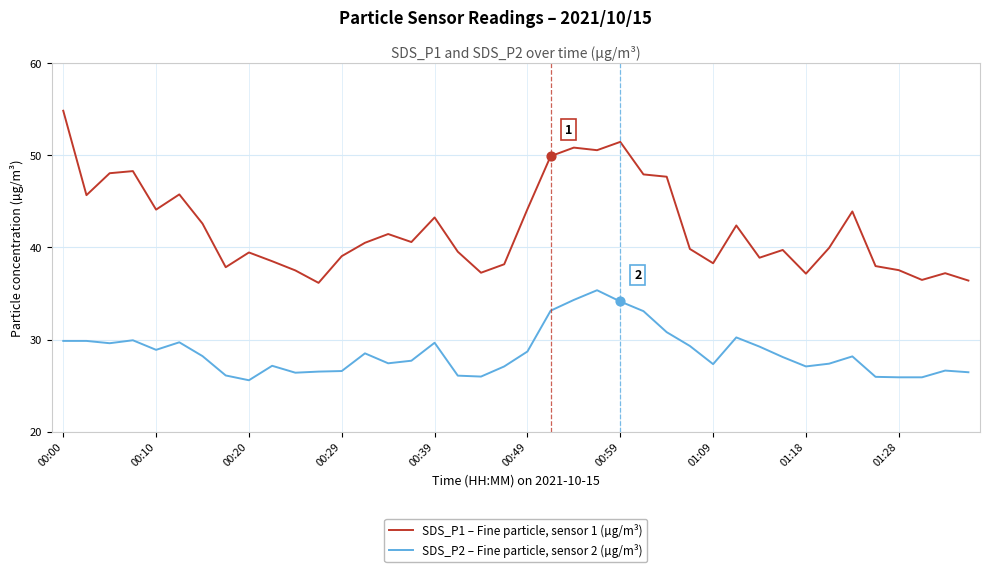

Which series has the largest total across all categories?

SDS_P1 – Fine particle, sensor 1 (µg/m³)